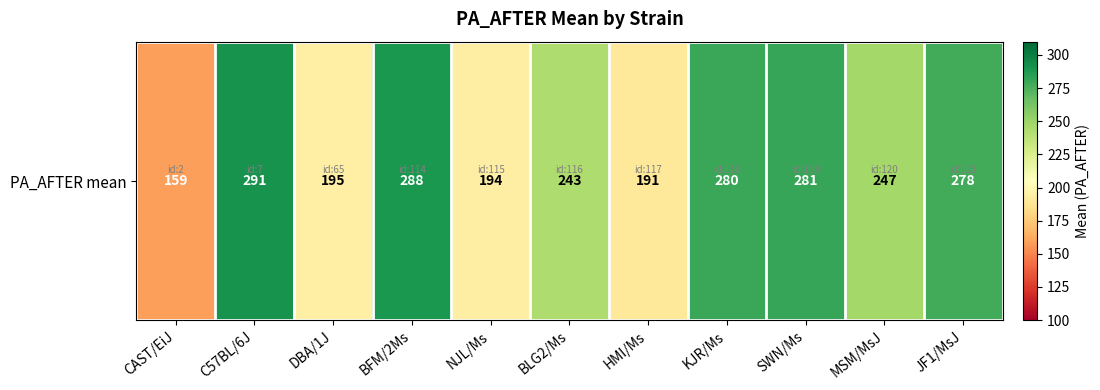

List the labels in order of value, largest first.

C57BL/6J, BFM/2Ms, SWN/Ms, KJR/Ms, JF1/MsJ, MSM/MsJ, BLG2/Ms, DBA/1J, NJL/Ms, HMI/Ms, CAST/EiJ